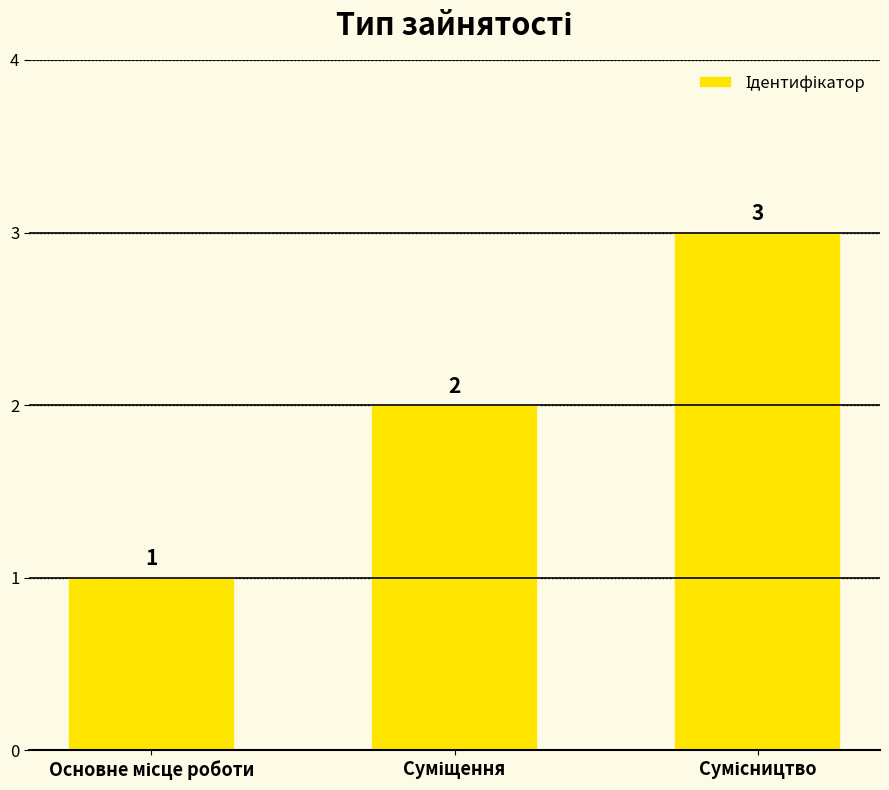

How many values are below 2?

1